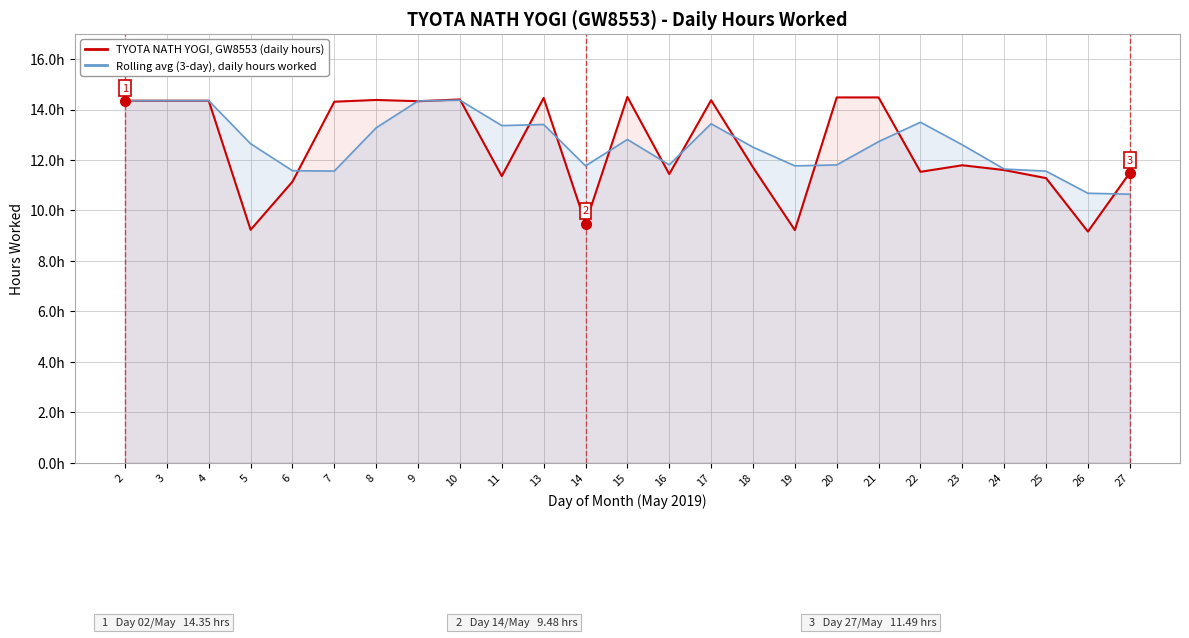

At how many categories does at least one series exceed 10?

25